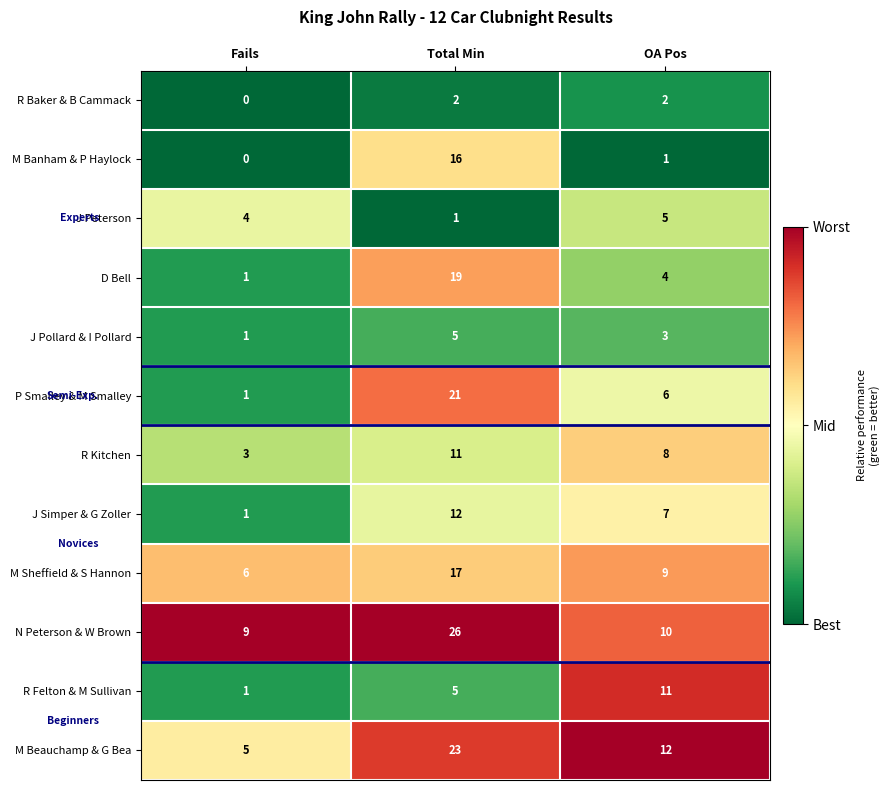

At OA Pos, list the series in order from largest to smallest.

M Beauchamp & G Bea, R Felton & M Sullivan, N Peterson & W Brown, M Sheffield & S Hannon, R Kitchen, J Simper & G Zoller, P Smalley & M Smalley, J Peterson, D Bell, J Pollard & I Pollard, R Baker & B Cammack, M Banham & P Haylock